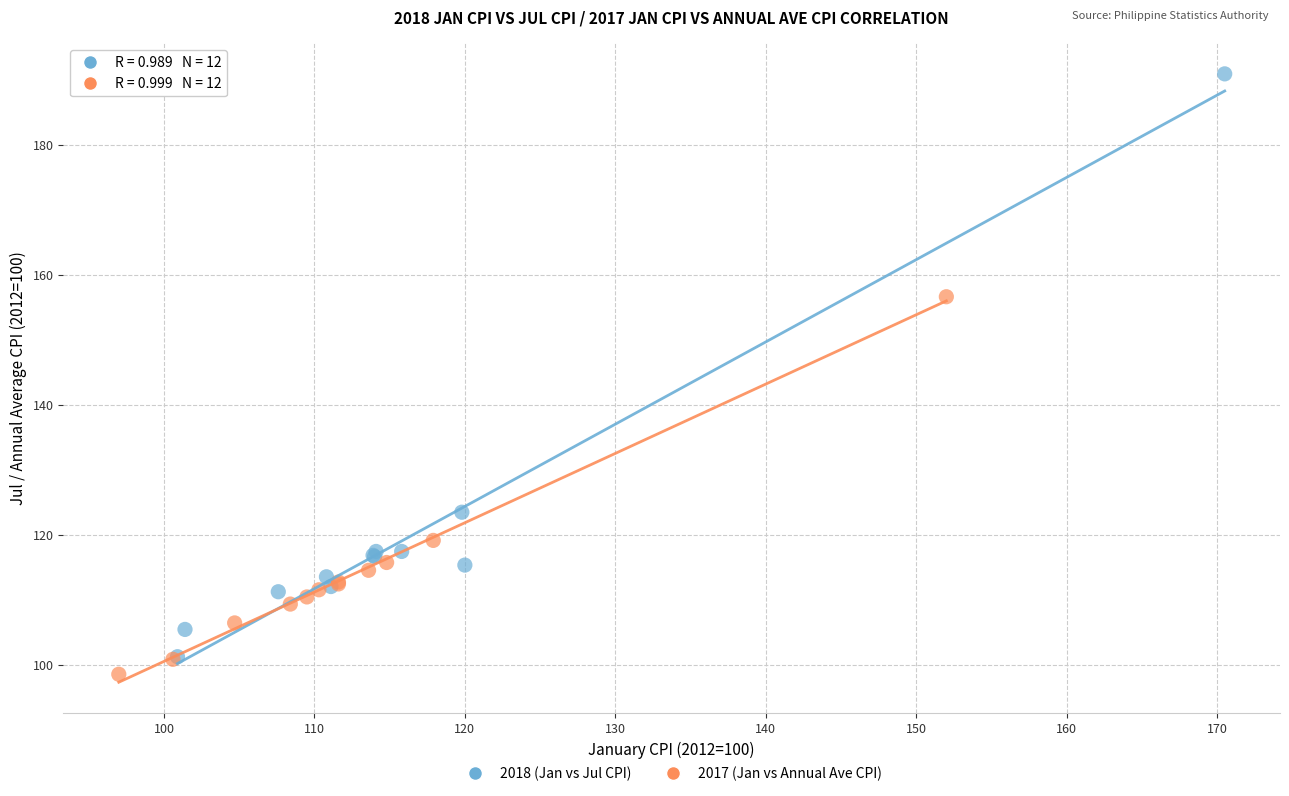

Which series reaches the maximum Y coordinate?

2018 (Jan vs Jul CPI)